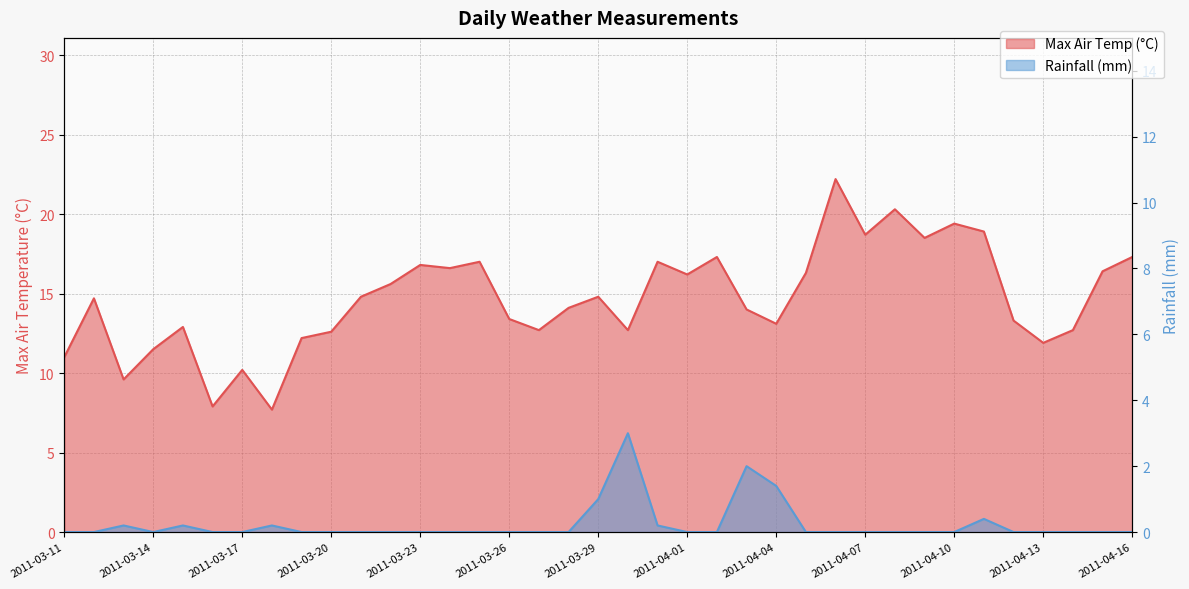

At which category is the sum across all series the highest?

2011-04-06